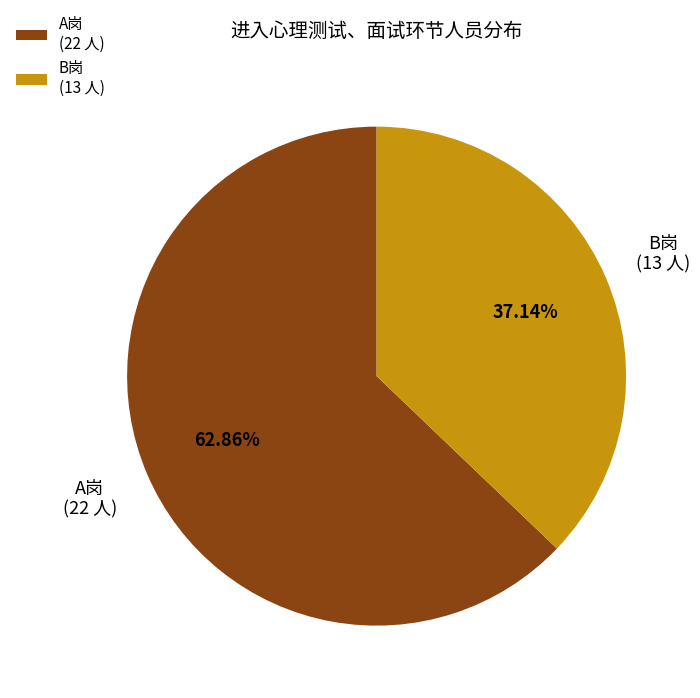

To the nearest percent, what is the combined percentage of A岗 and B岗?

100%